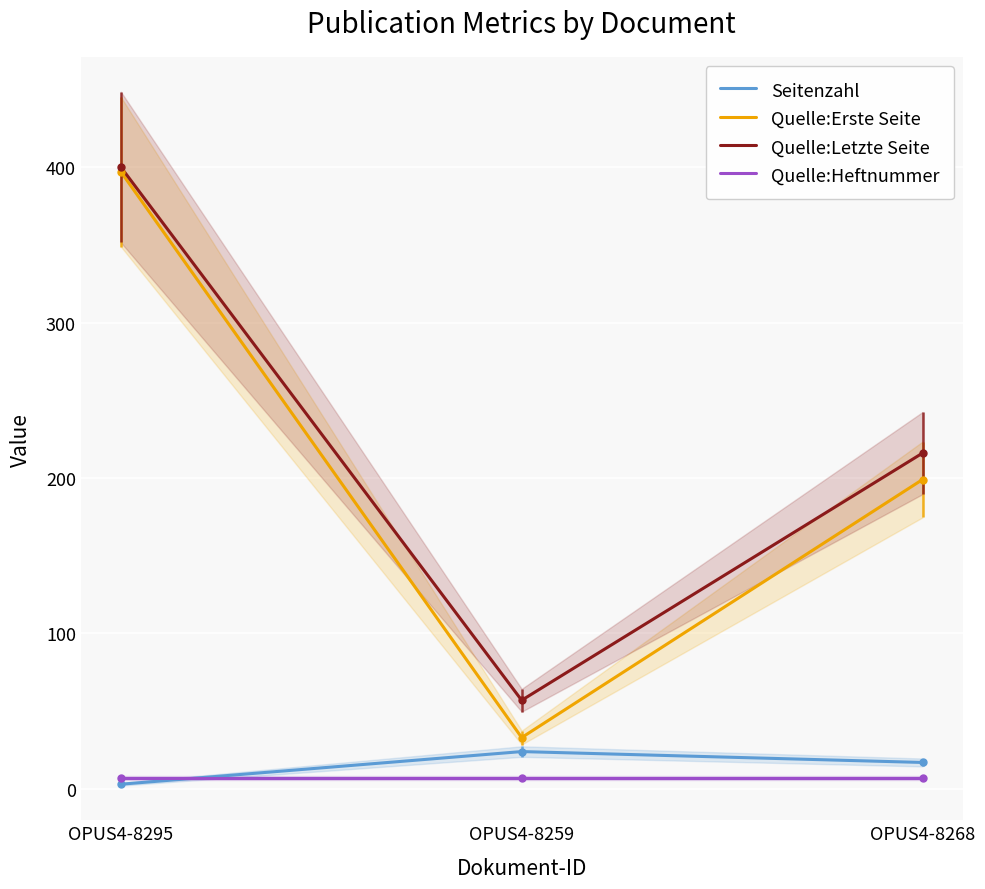

Which series has the largest total across all categories?

Quelle:Letzte Seite